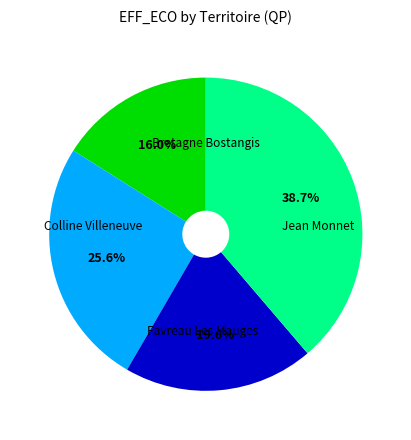

Does any single category account for the majority?

No